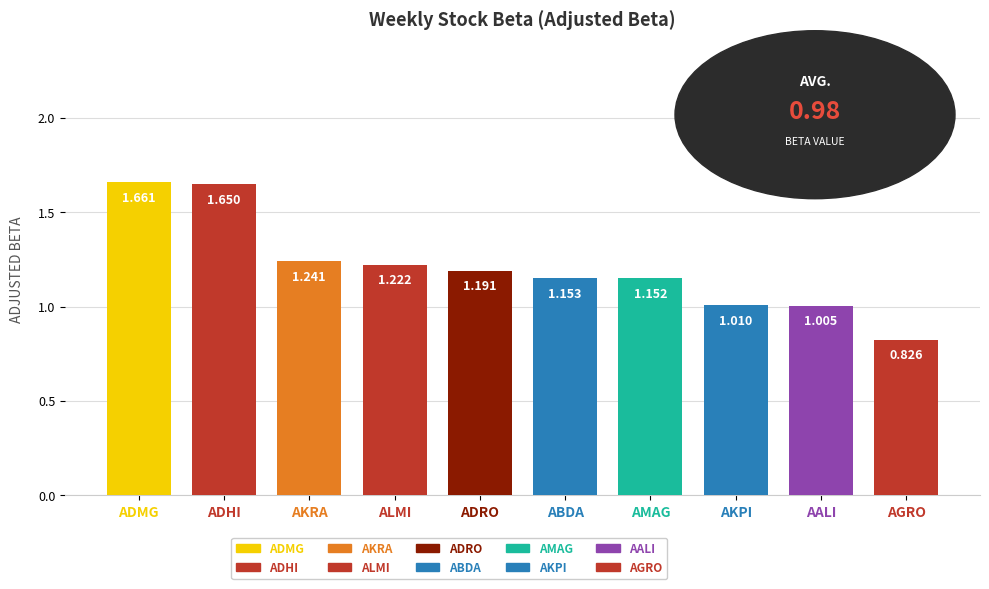

Does the chart contain any negative values?

No